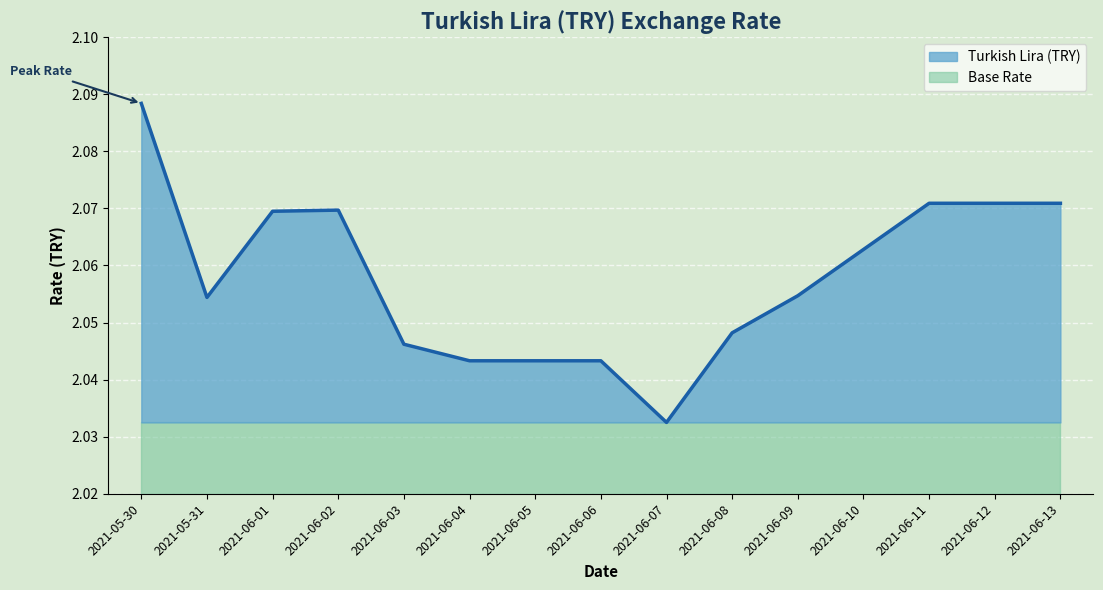

What position from the right is 2021-06-06?

8